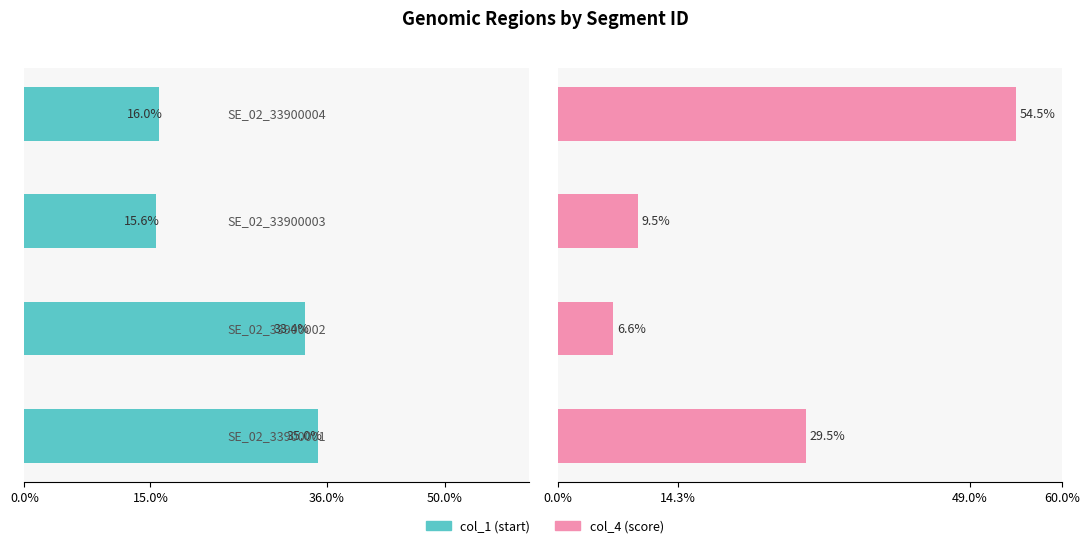

List the series in order of their overall mean, highest first.

col_4 (score), col_1 (start)